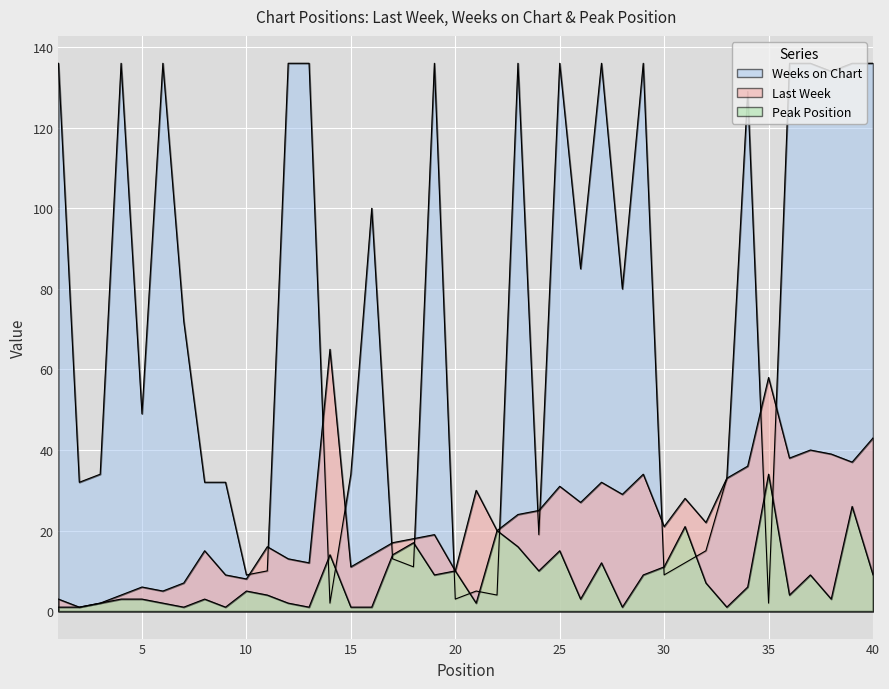

Does the chart display data point markers on the line(s)?

No